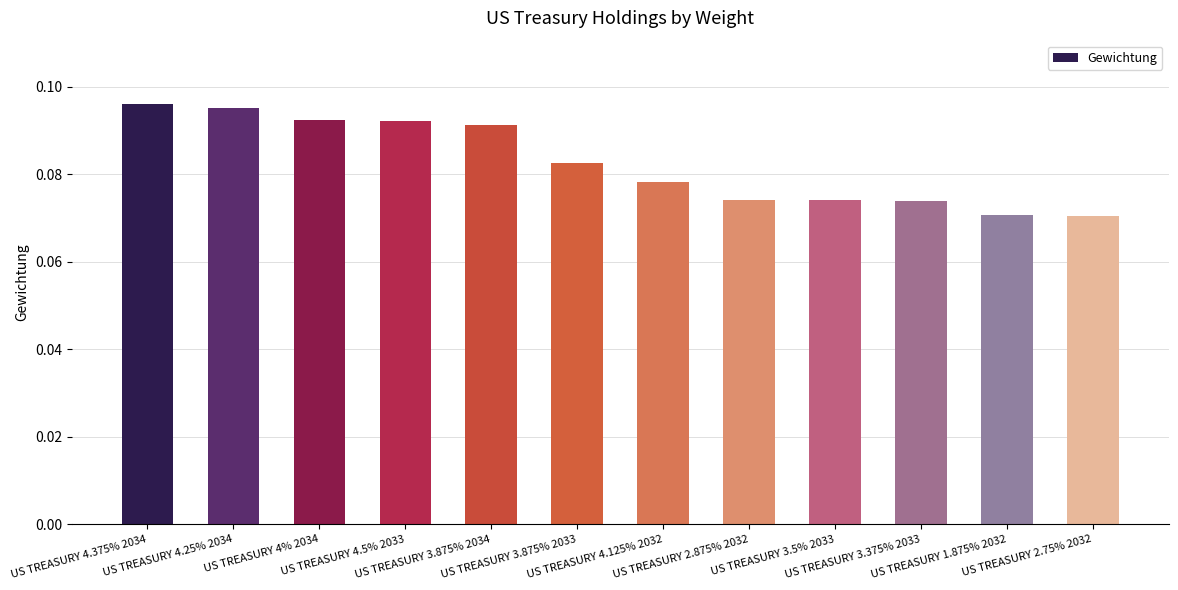

How many values are between 0 and 1?

12